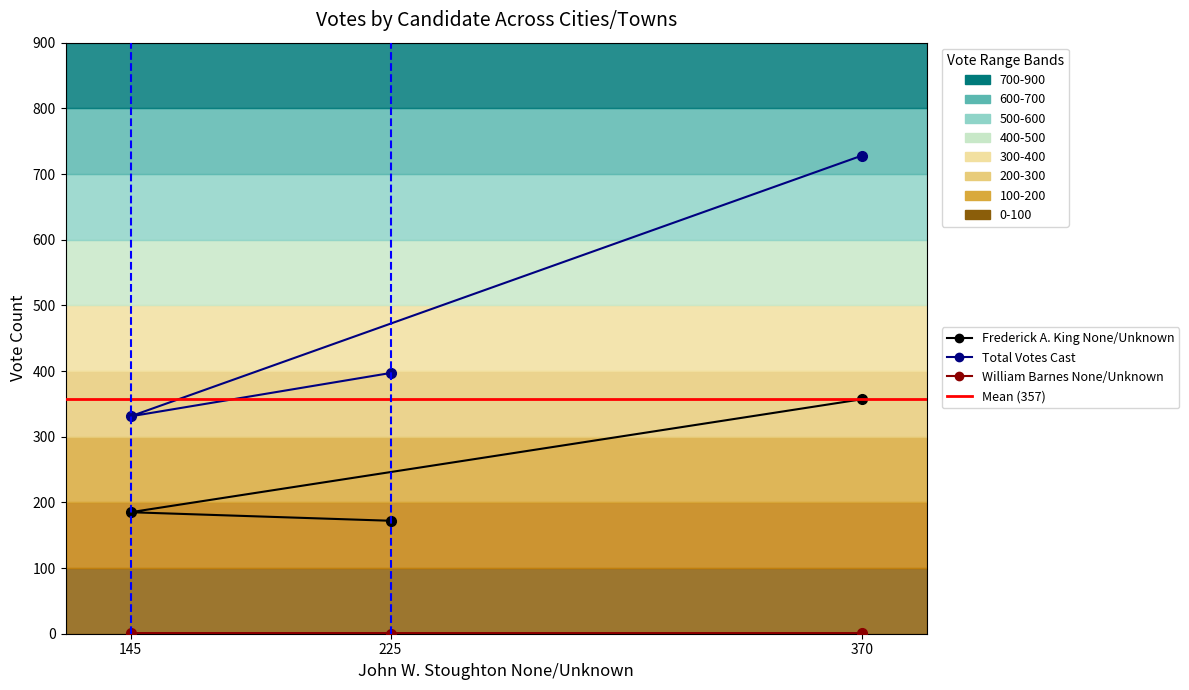

Which series has the largest total across all categories?

Total Votes Cast